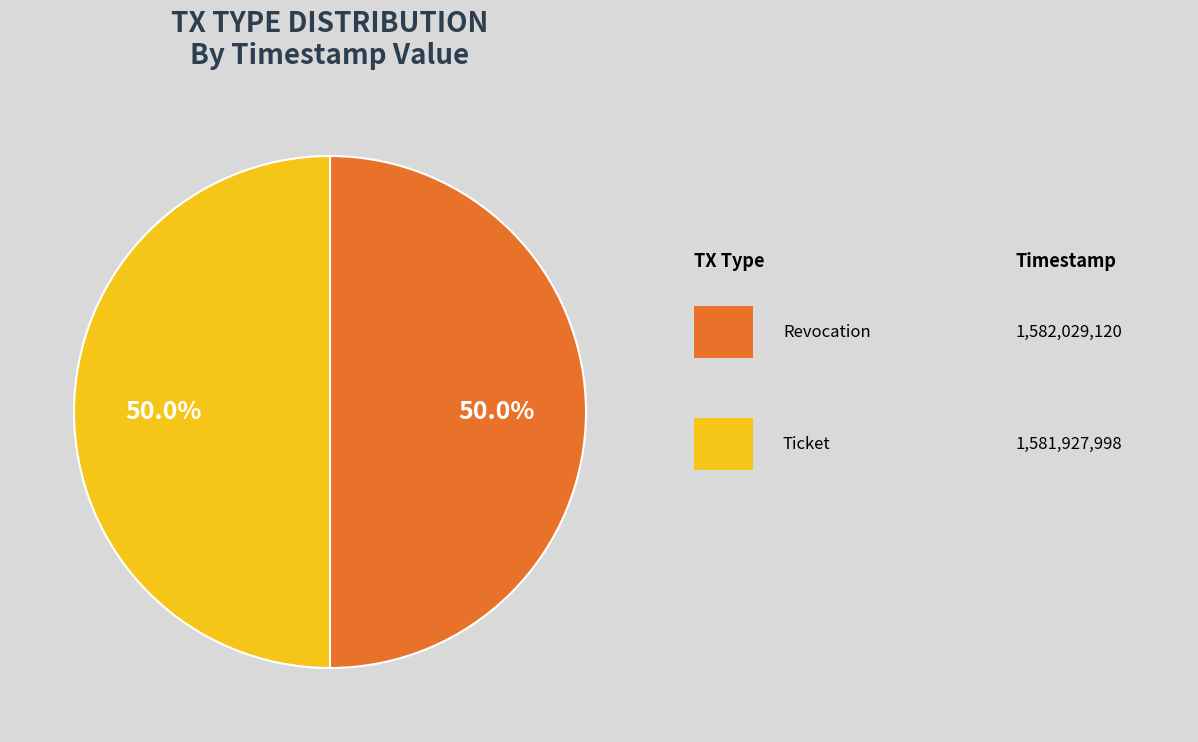

How many segments does this pie chart have?

2